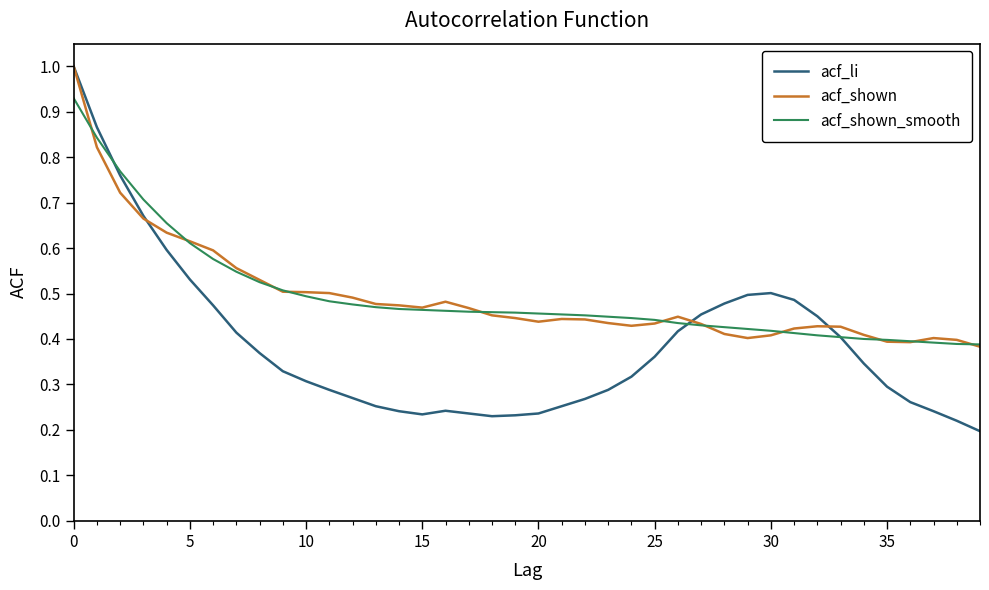

Which series has the largest range (max minus min)?

acf_li